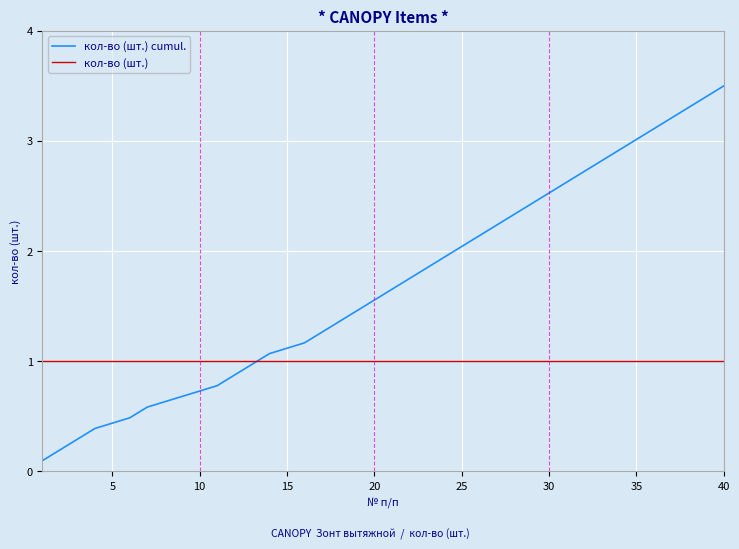

Count the number of categories in the chart.

36